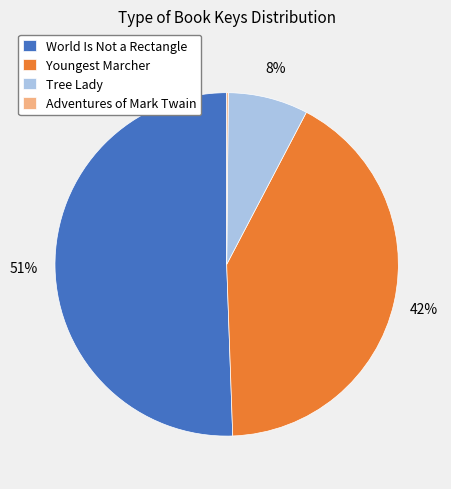

Which has a higher value, World Is Not a Rectangle or Tree Lady?

World Is Not a Rectangle